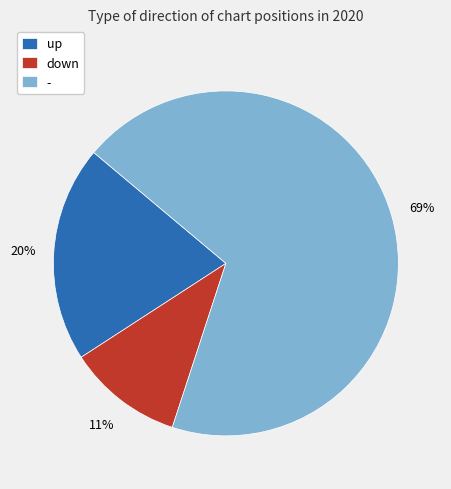

The - slice represents 81% of the pie. True or false?

False